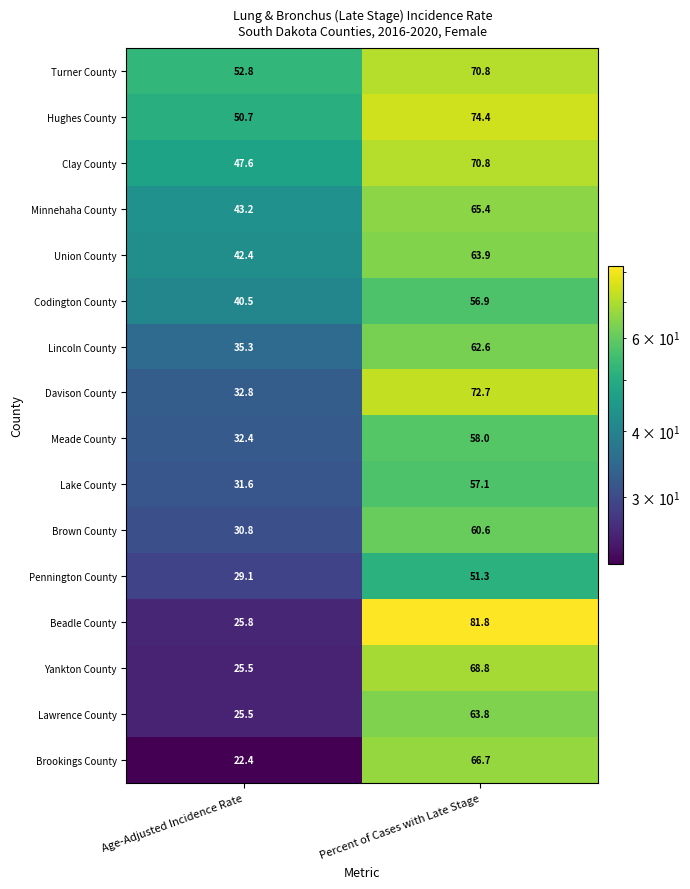

Where does the Codington County series first go above 56?

Percent of Cases with Late Stage